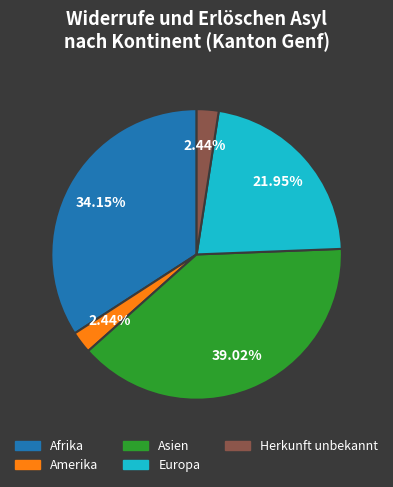

Does any single category account for the majority?

No